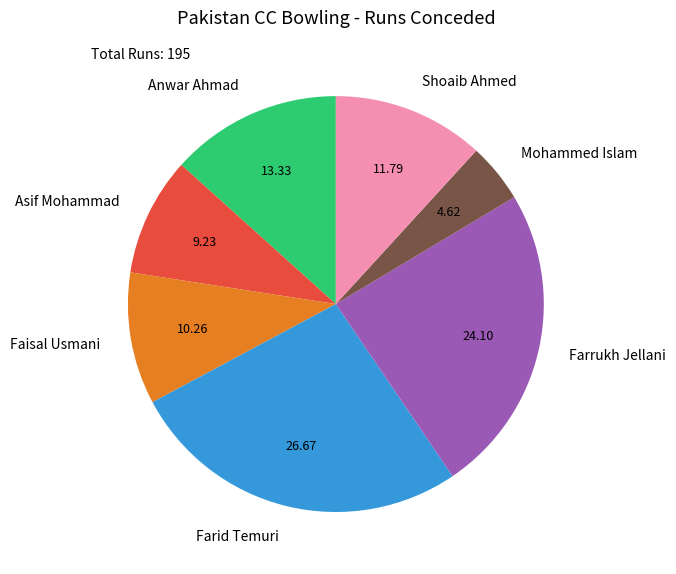

Is the sum of Shoaib Ahmed and Asif Mohammad greater than half?

No